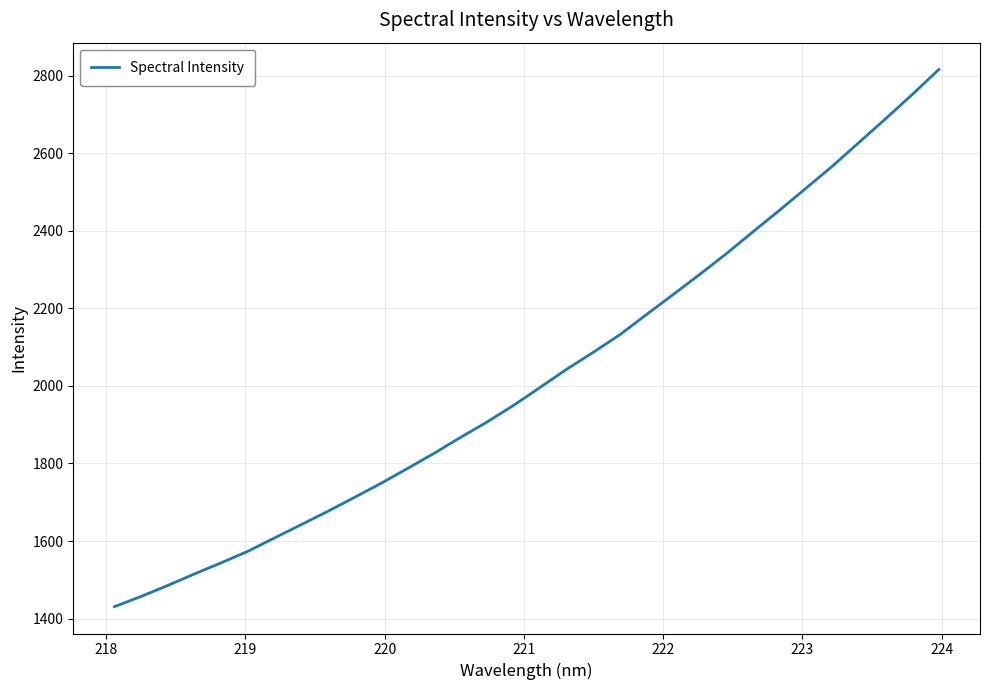

Reading right to left, extract all data points from this chart.

2816.3	2751.8	2689.4	2628.4	2567.4	2510.1	2453.1	2397.4	2341.1	2287.7	2235.7	2184.4	2132.3	2087.0	2043.3	1996.5	1950.0	1907.0	1867.2	1825.8	1786.7	1748.3	1712.0	1676.1	1641.8	1607.5	1573.2	1543.6	1515.0	1485.3	1457.1	1430.7